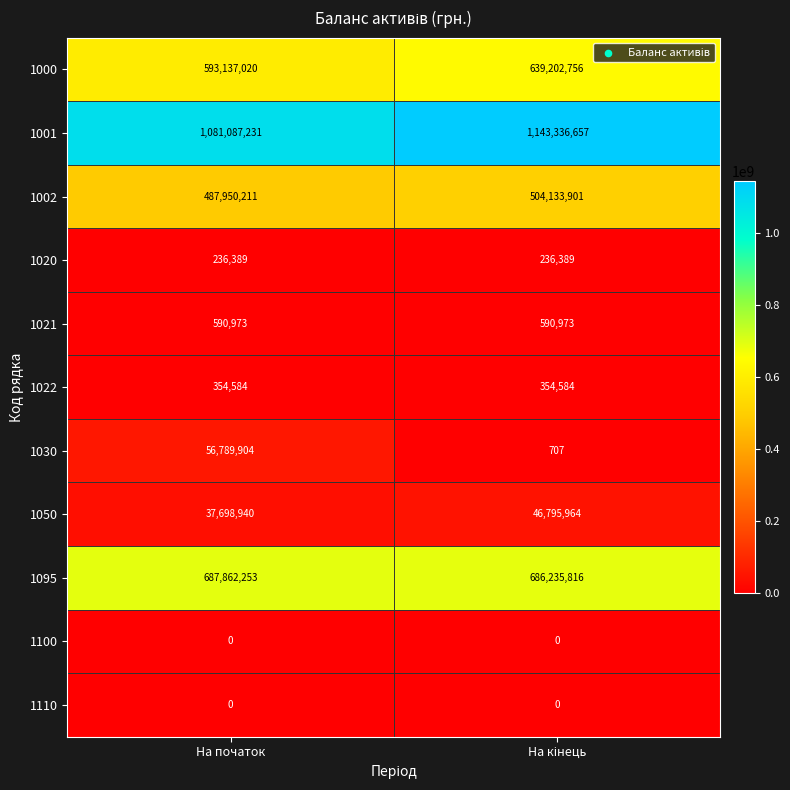

Which category has the lowest value in the 1000 series?

На початок